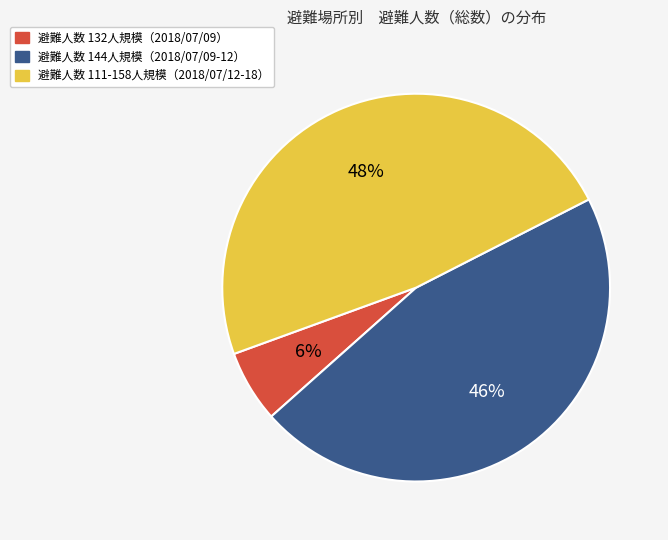

Is there a majority slice in this chart?

No